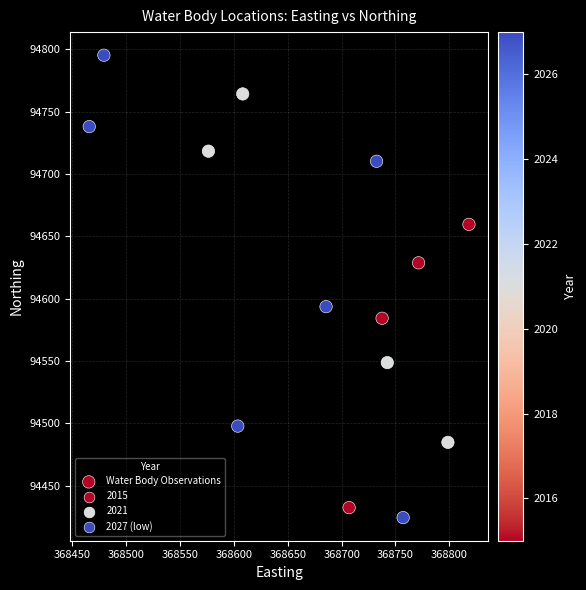

What Y value in the scatter plot is closest to 94609?

94593.7